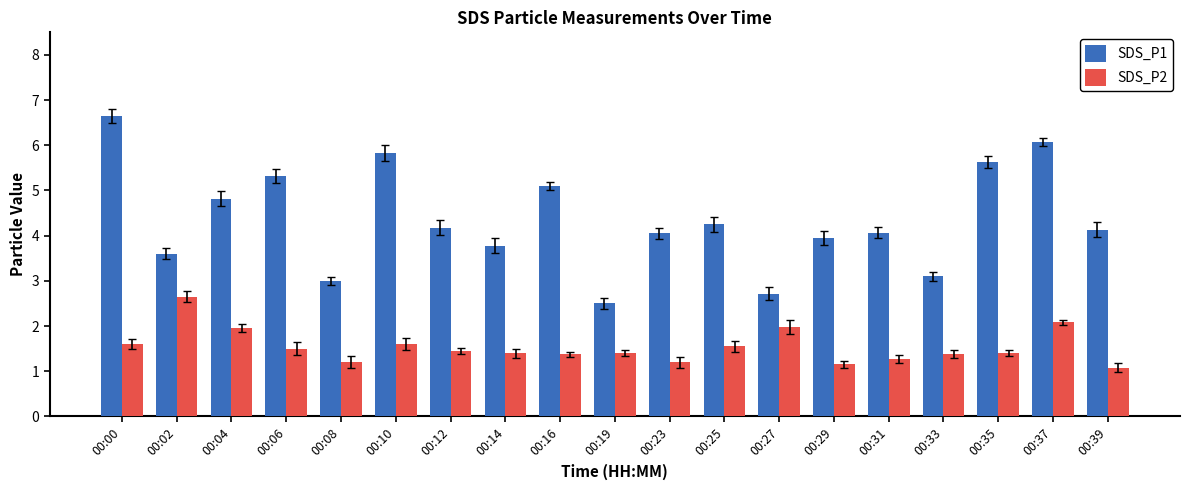

Which series has the widest spread of values?

SDS_P1